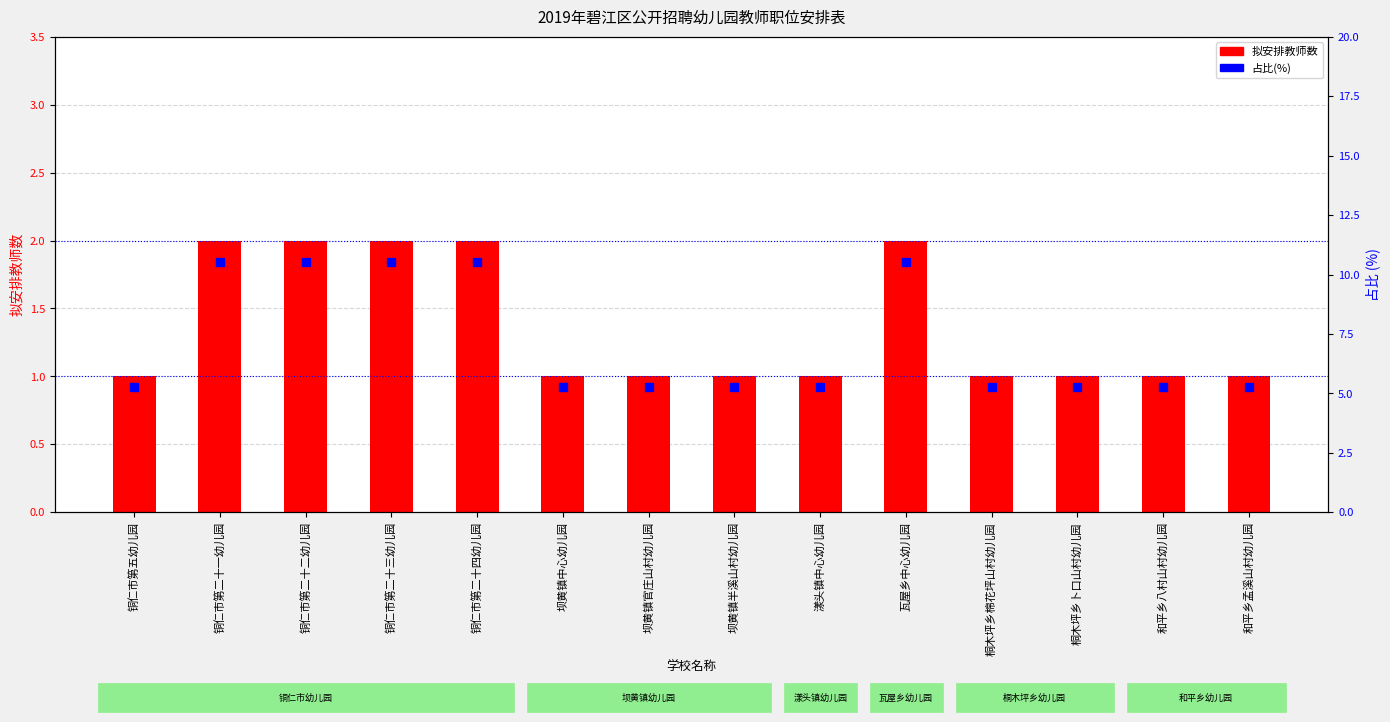

What is the sum of all 拟安排教师数 values?

19.0